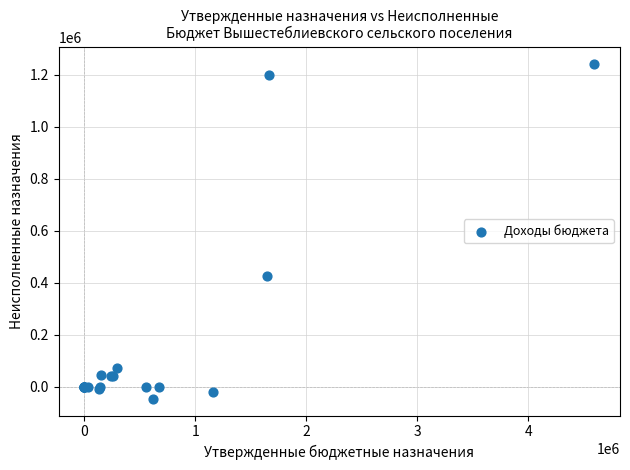

What Y value in the scatter plot is closest to 598009?

424674.0